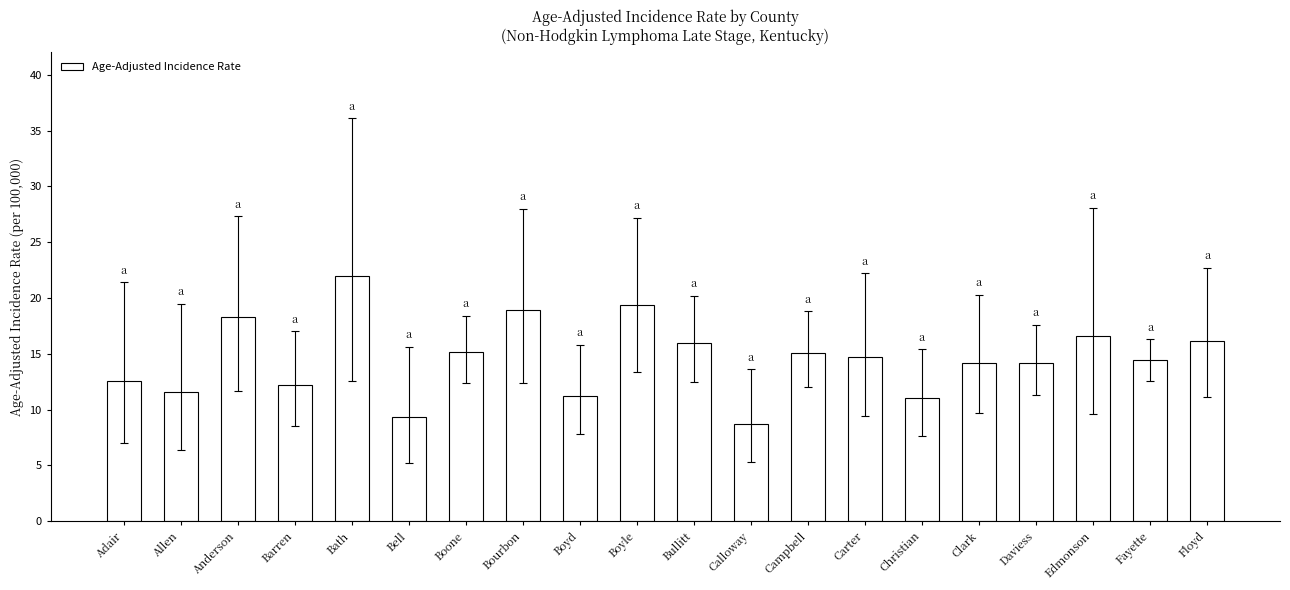

What is the label of the 6th bar from the right?

Christian